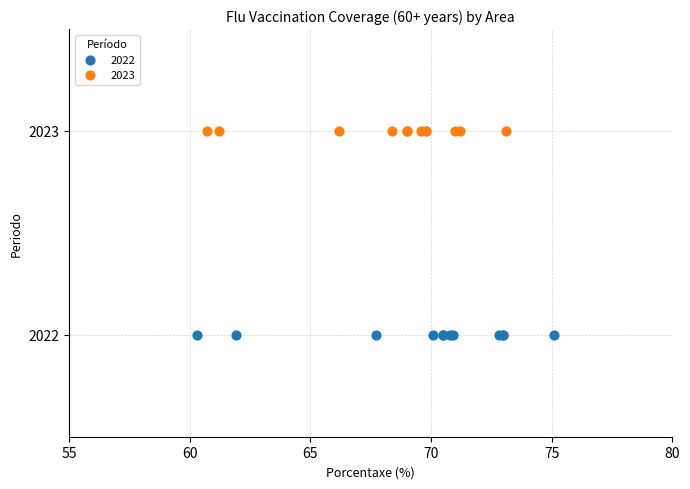

Which series reaches the minimum Y coordinate?

2022